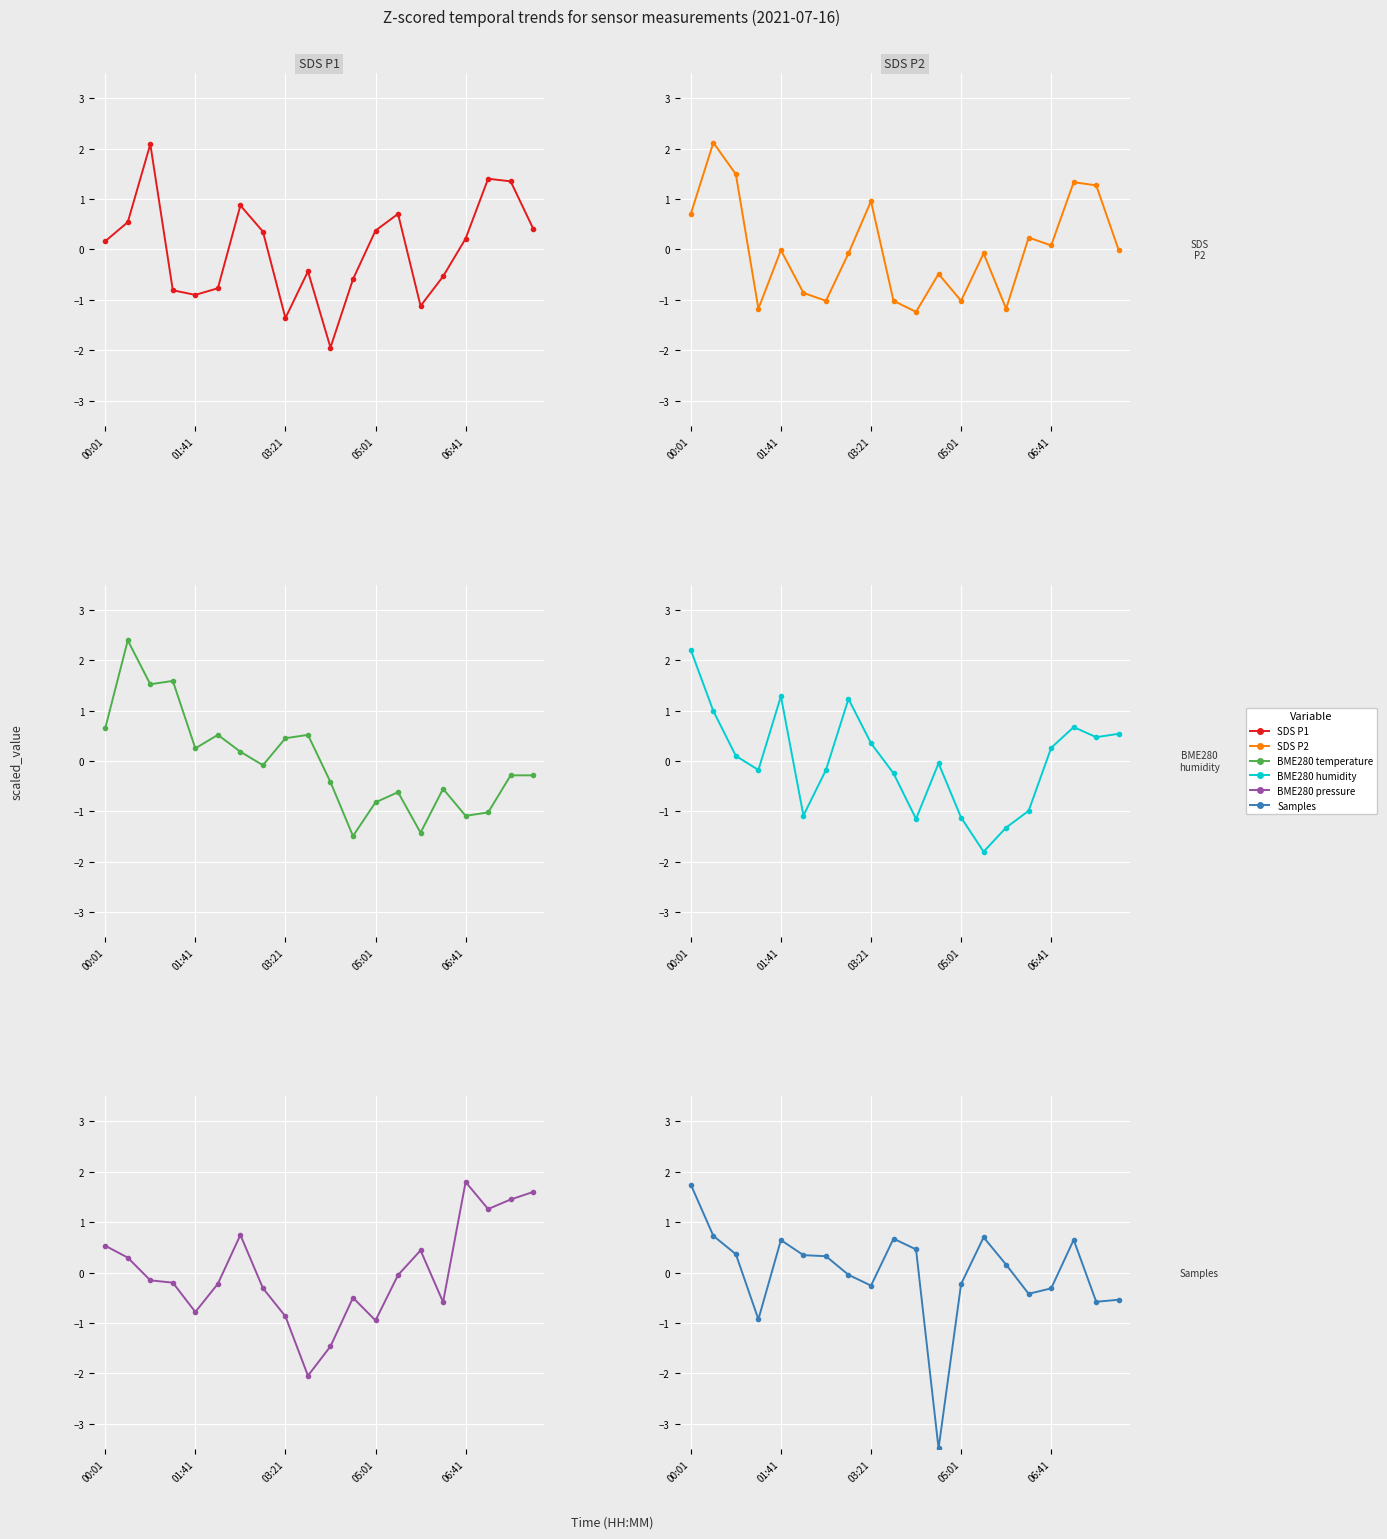

Reading left to right, transcribe all the data shown in this chart.

SDS_P1: 0.2	0.5	2.1	-0.8	-0.9	-0.8	0.9	0.4	-1.4	-0.4	-1.9	-0.6	0.4	0.7	-1.1	-0.5	0.2	1.4	1.4	0.4
SDS_P2: 0.7	2.1	1.5	-1.2	-0.0	-0.9	-1.0	-0.1	1.0	-1.0	-1.2	-0.5	-1.0	-0.1	-1.2	0.2	0.1	1.3	1.3	-0.0
BME280_temperature: 0.7	2.4	1.5	1.6	0.3	0.5	0.2	-0.1	0.5	0.5	-0.4	-1.5	-0.8	-0.6	-1.4	-0.6	-1.1	-1.0	-0.3	-0.3
BME280_humidity: 2.2	1.0	0.1	-0.2	1.3	-1.1	-0.2	1.2	0.4	-0.2	-1.1	-0.0	-1.1	-1.8	-1.3	-1.0	0.3	0.7	0.5	0.5
BME280_pressure: 0.5	0.3	-0.2	-0.2	-0.8	-0.2	0.7	-0.3	-0.9	-2.0	-1.5	-0.5	-0.9	-0.0	0.4	-0.6	1.8	1.3	1.5	1.6
Samples: 1.7	0.7	0.4	-0.9	0.6	0.3	0.3	-0.0	-0.3	0.7	0.5	-3.5	-0.2	0.7	0.2	-0.4	-0.3	0.7	-0.6	-0.5